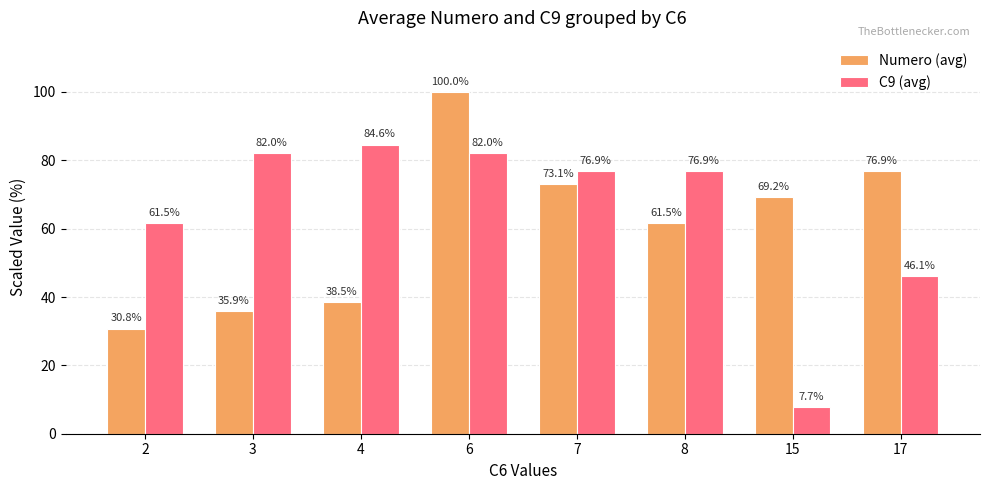

What is the sum of all C9 (avg) values?

517.9